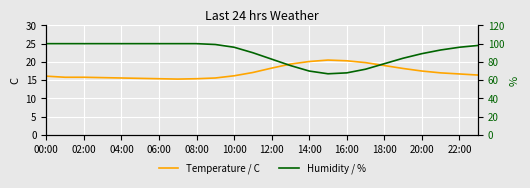

What is the highest value of the Temperature / C series?

20.5